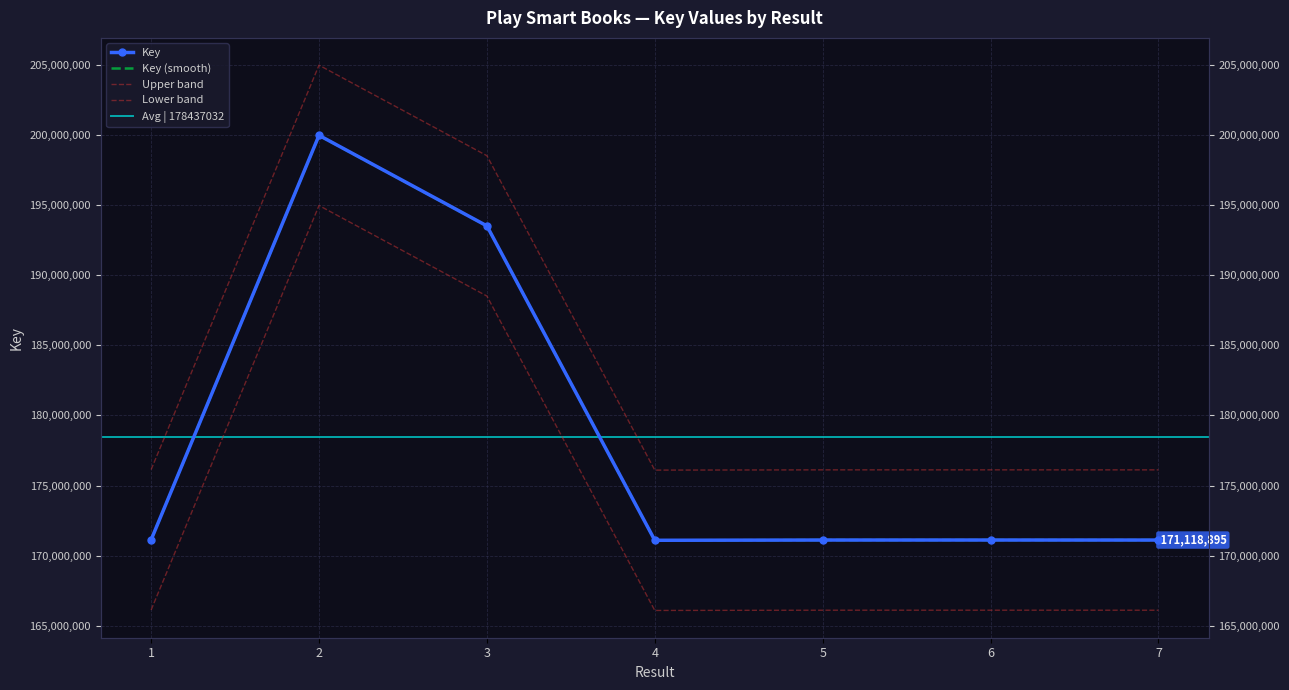

How many interior local peaks (higher than both neighbors) does the data have?

2